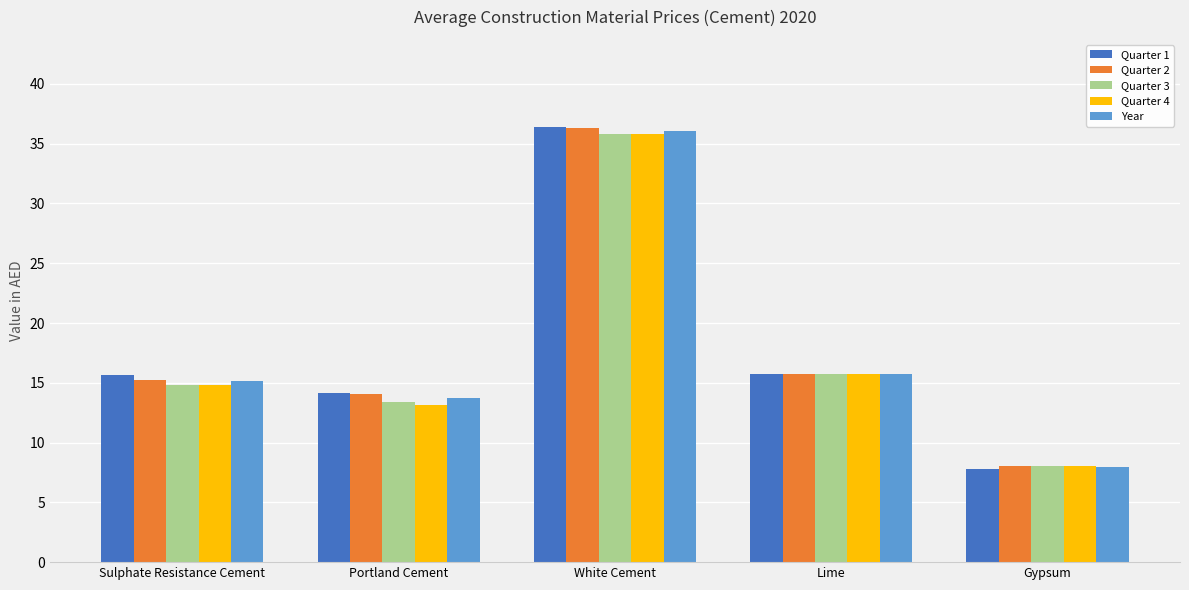

What is the greatest value displayed?

36.4